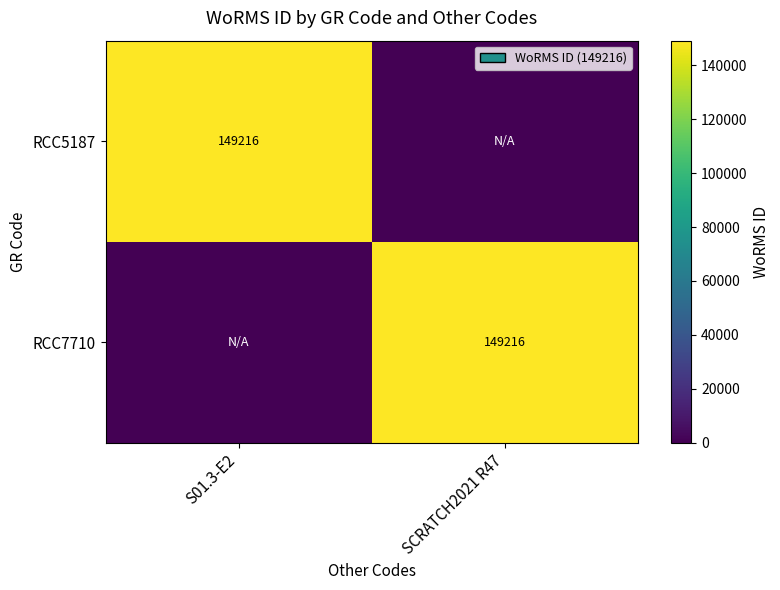

What is the maximum value shown in the chart?

149216